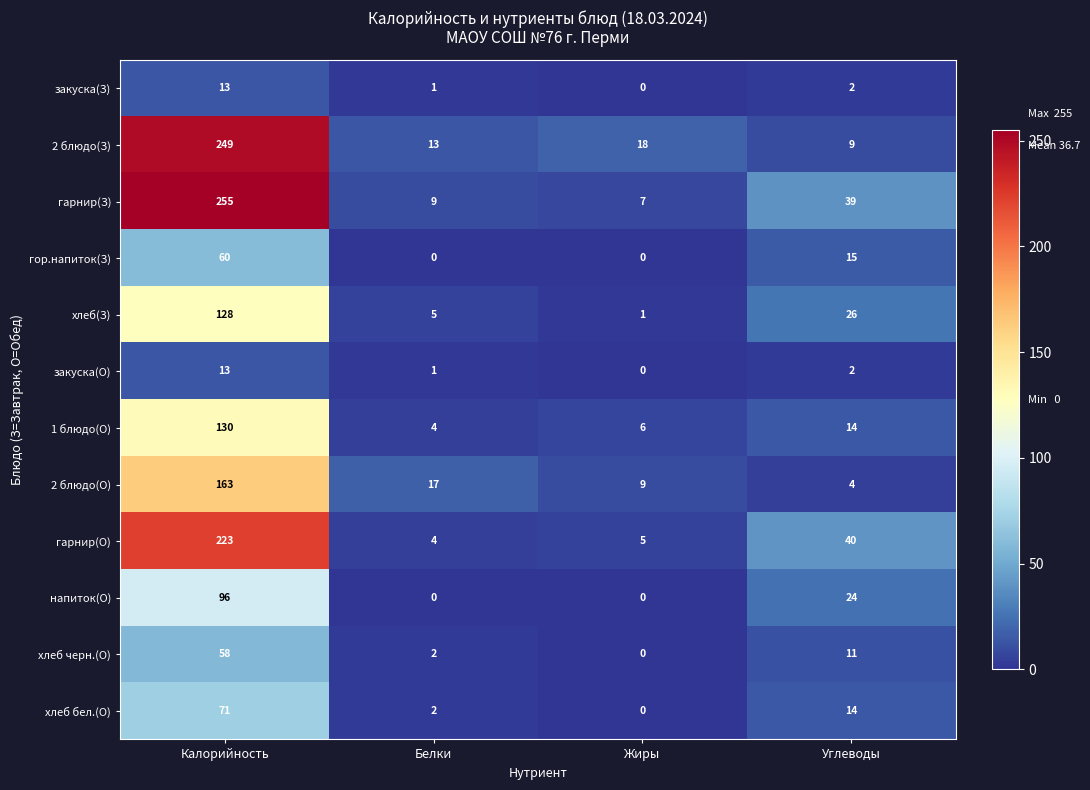

At which category is the sum across all series the highest?

Калорийность